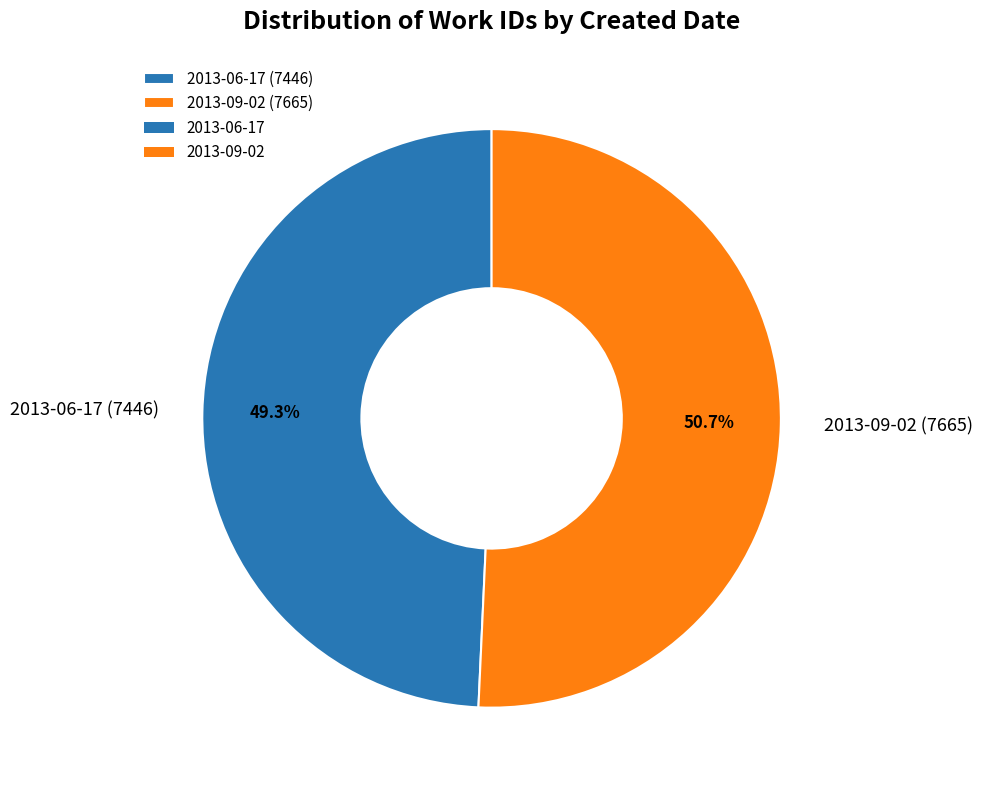

Rank the categories by value from lowest to highest.

2013-06-17, 2013-09-02